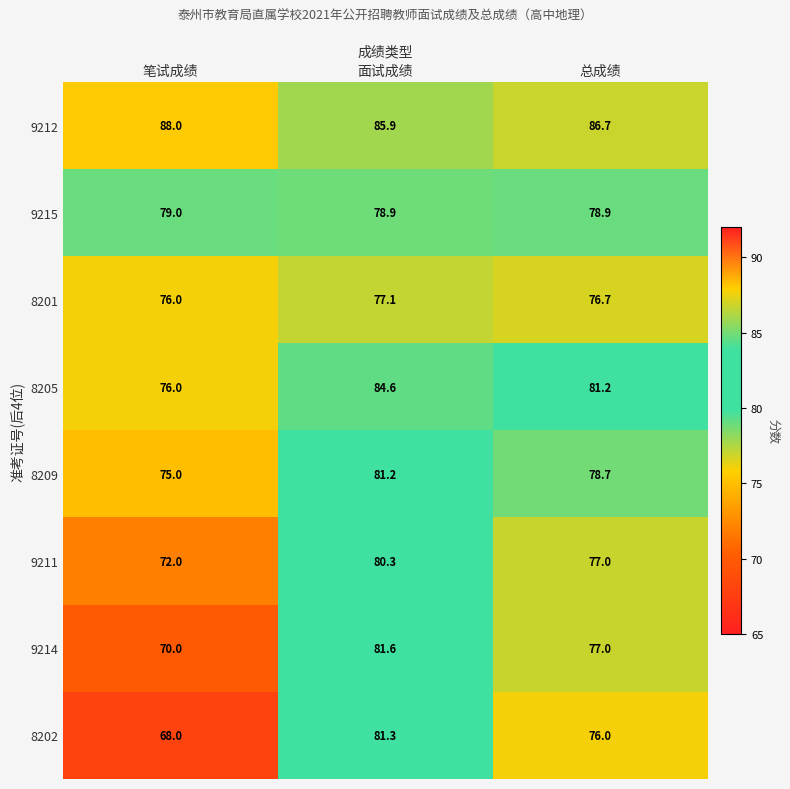

What is the difference between the highest and lowest values at 面试成绩?

8.8